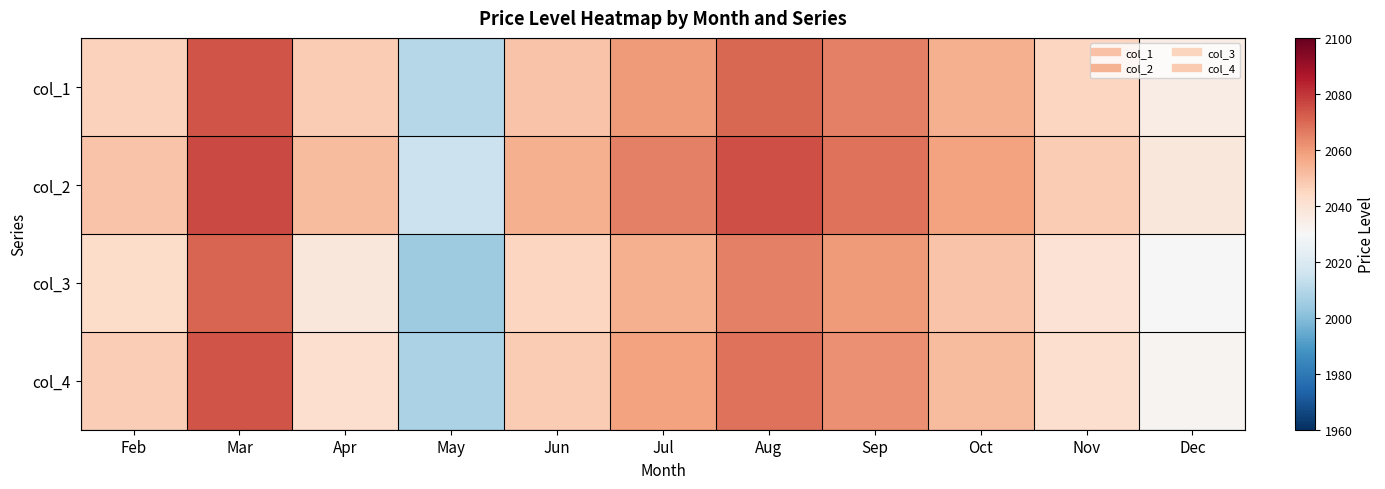

How many series are shown in this chart?

4